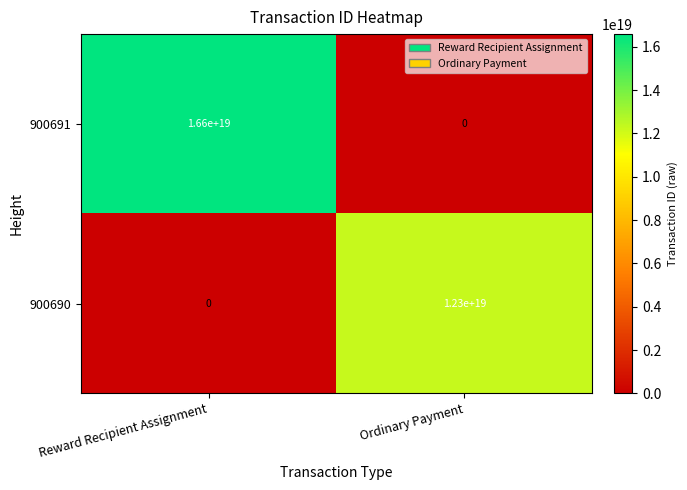

Rank the series by their maximum value, from lowest to highest.

900690, 900691